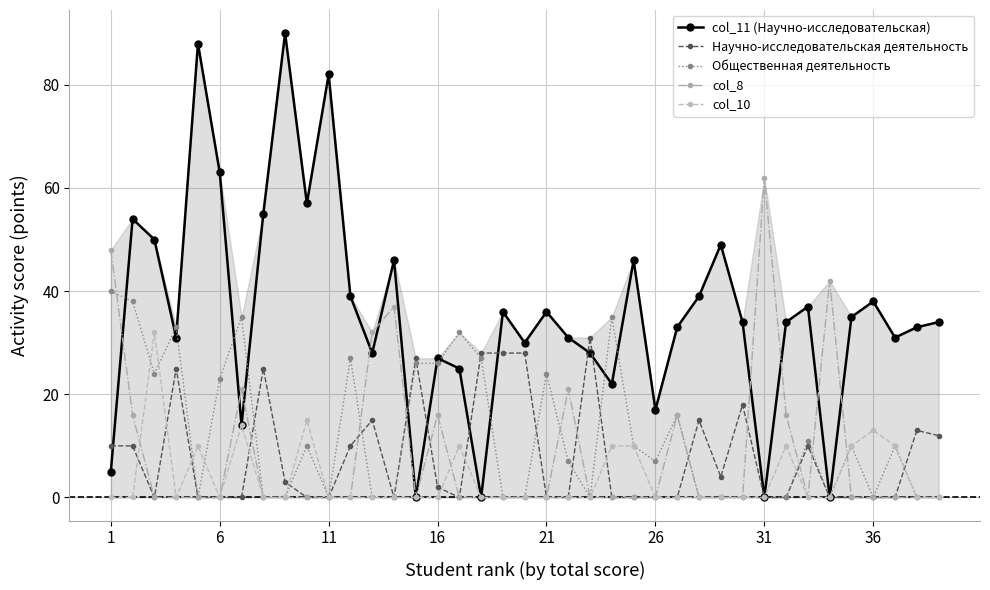

What is the maximum value shown in the chart?

90